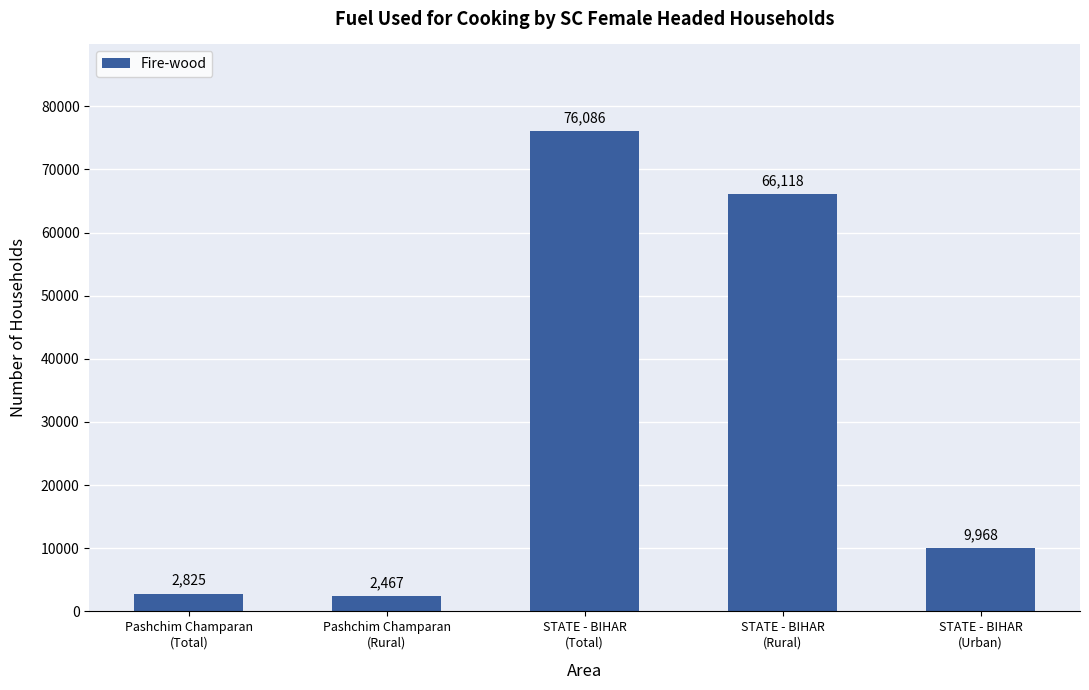

What is the value of the 4th bar from the left?

66118